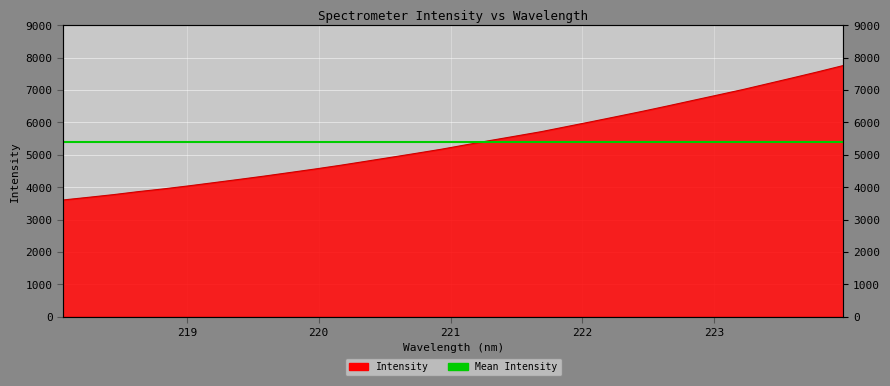

True or false: the data has more than 1 interior local peaks.

False